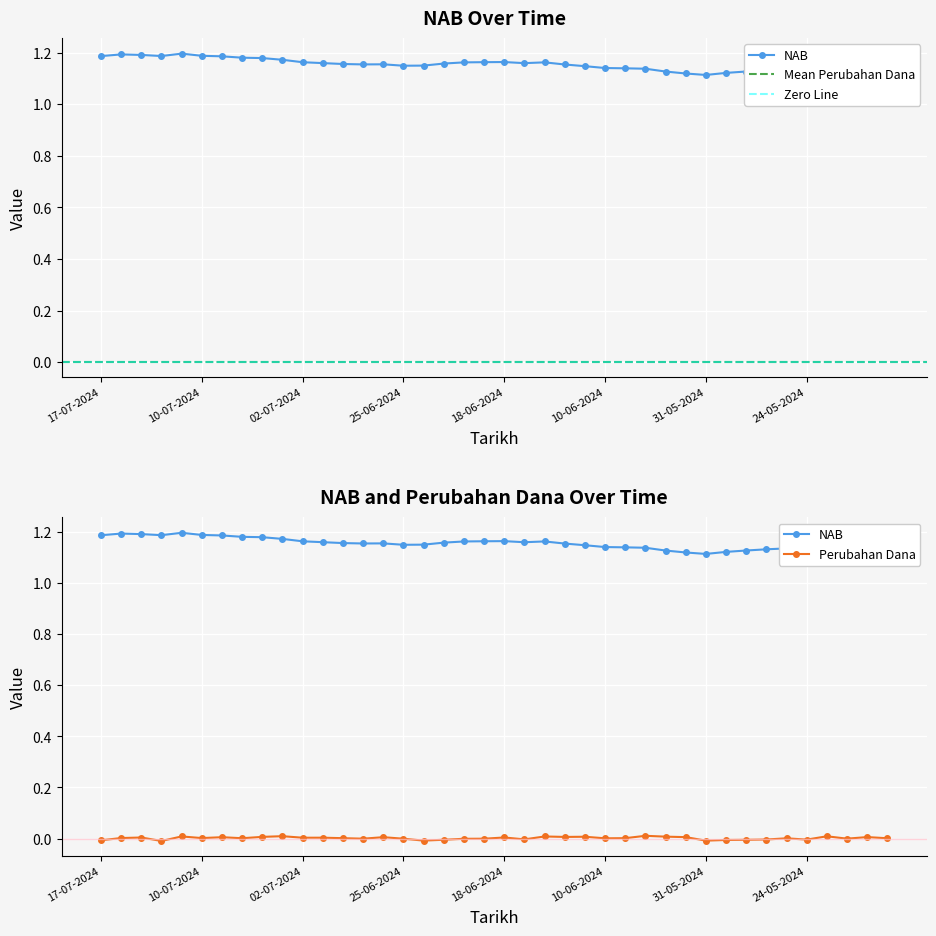

What is the highest value of the NAB series?

1.2